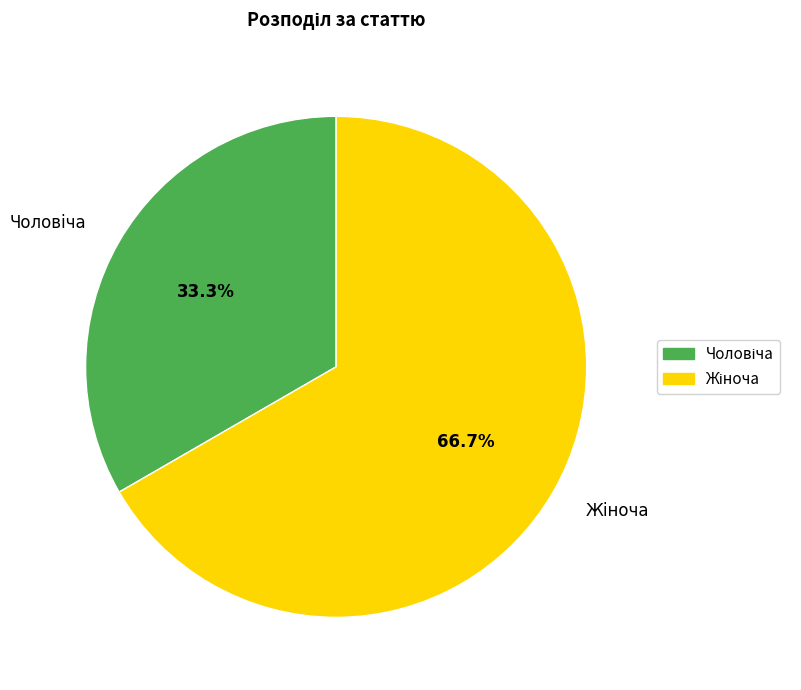

Does any single category account for the majority?

Yes